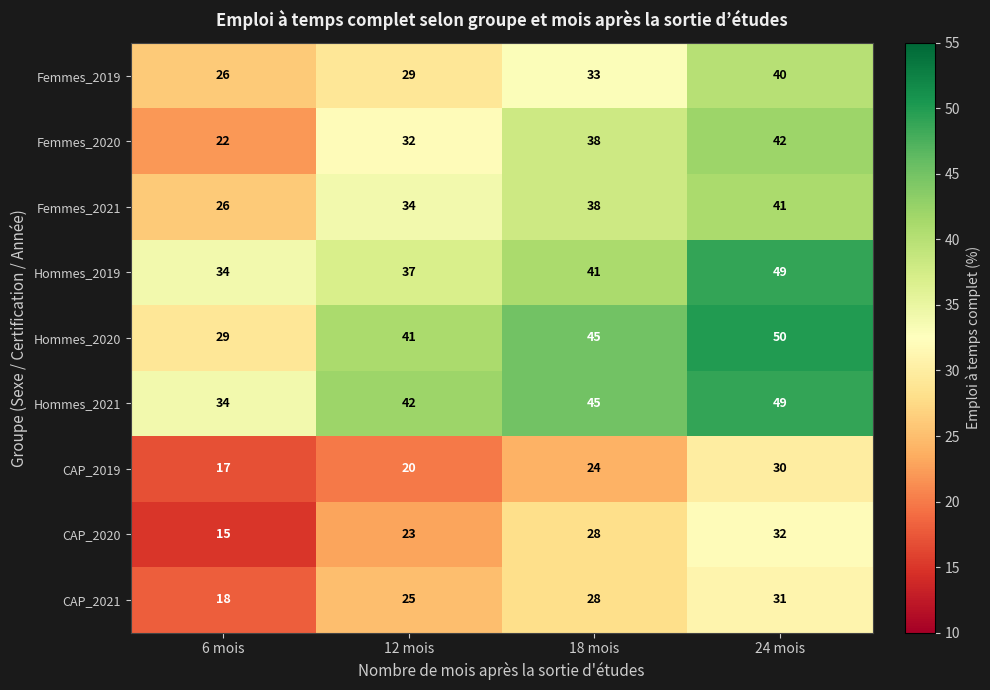

Which series changed the most between 18 mois and 24 mois?

Hommes_2019